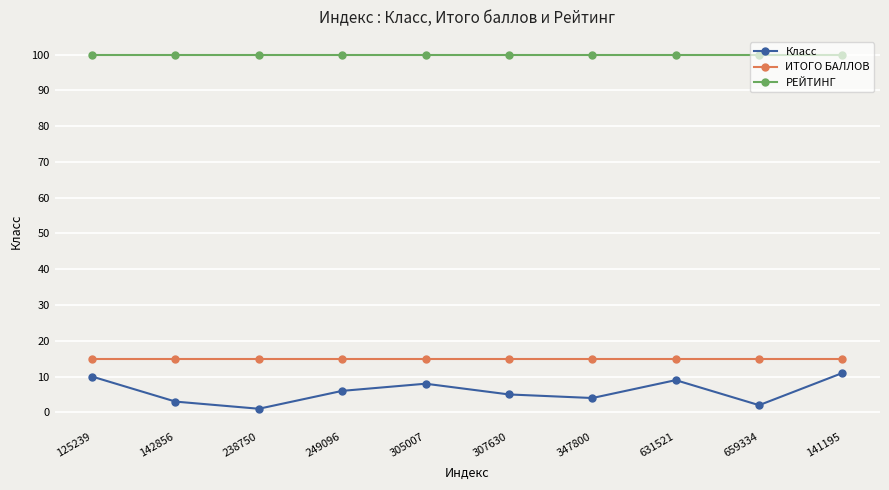

Reading right to left, extract all data points from this chart.

Класс: 11	2	9	4	5	8	6	1	3	10
ИТОГО БАЛЛОВ: 15	15	15	15	15	15	15	15	15	15
РЕЙТИНГ: 100	100	100	100	100	100	100	100	100	100